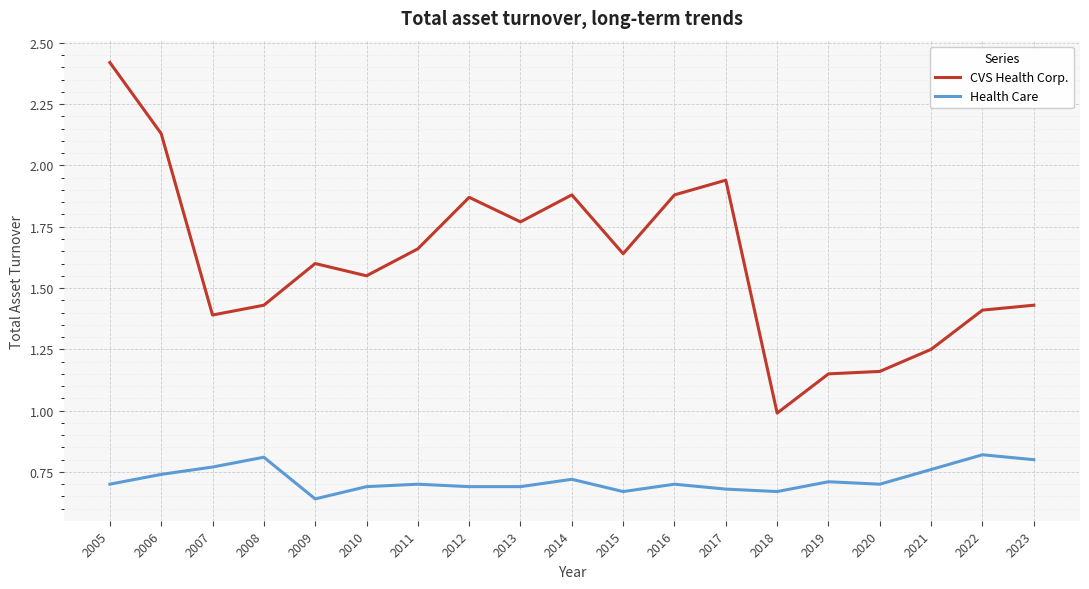

Which series has the largest range (max minus min)?

CVS Health Corp.